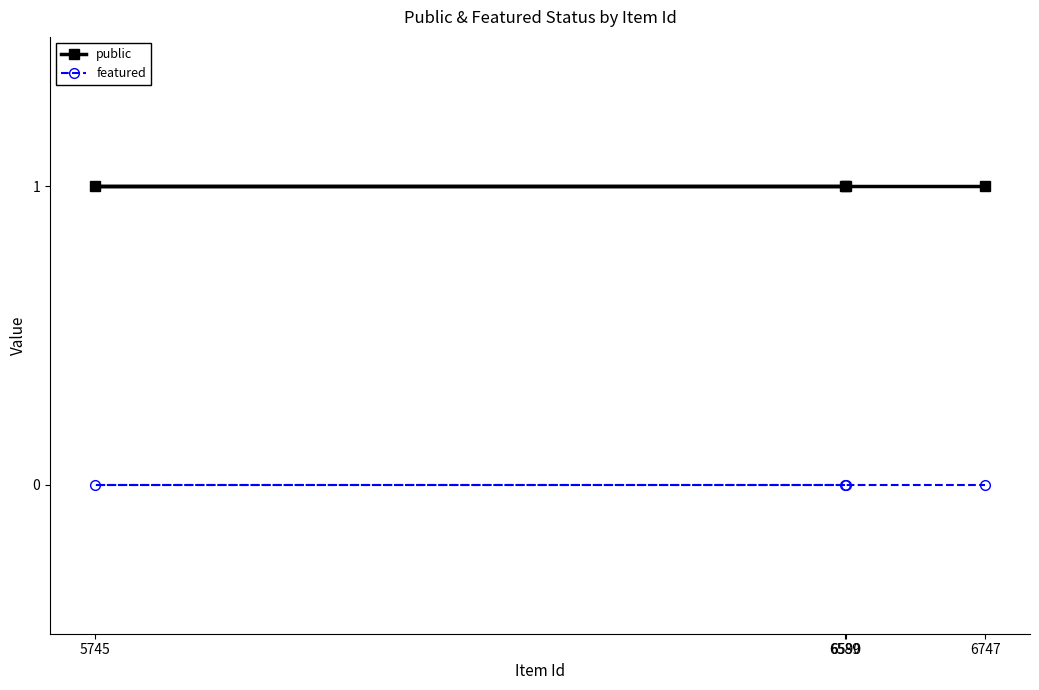

What is the label of the 2nd point from the right?

6590